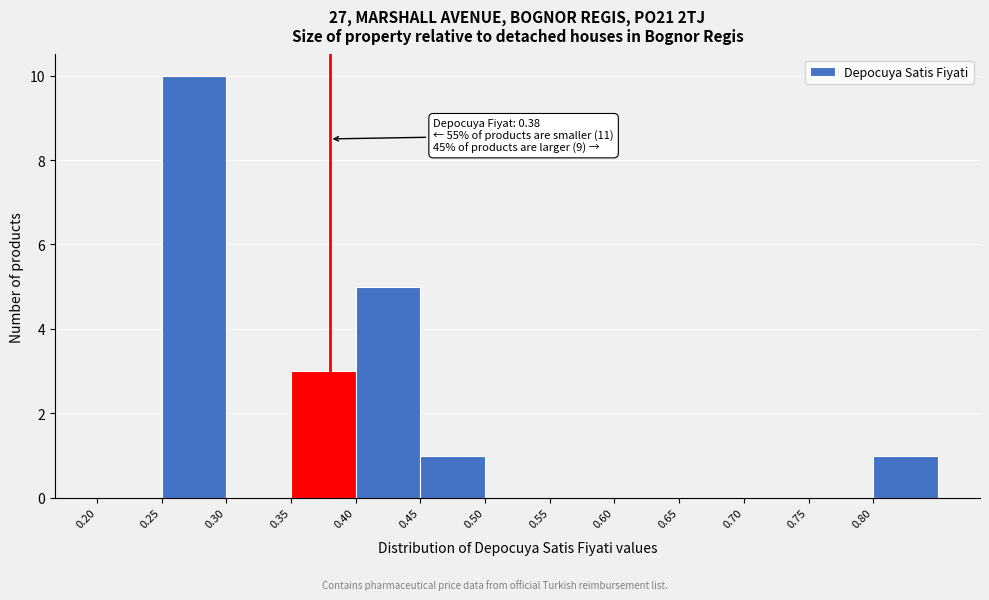

Which range on the x-axis has the tallest bar?

0.25 to 0.30